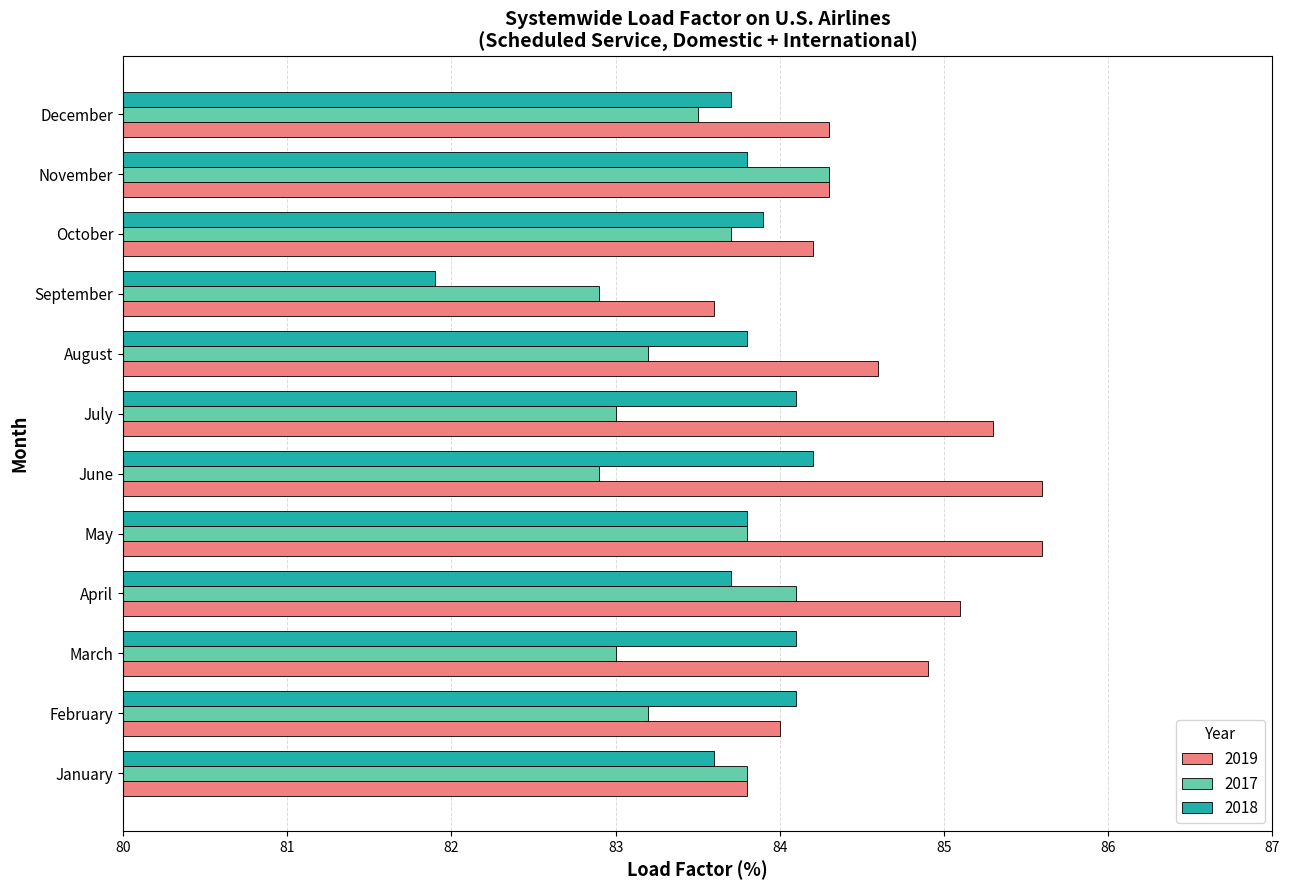

What is the spread (max minus min) of values at January?

0.2